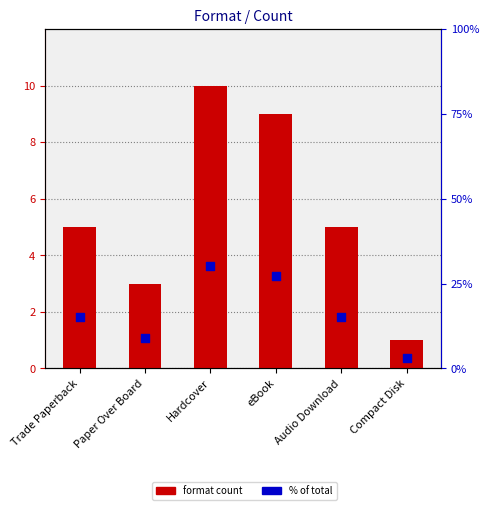

What are all the series names shown in the legend?

format count, % of total